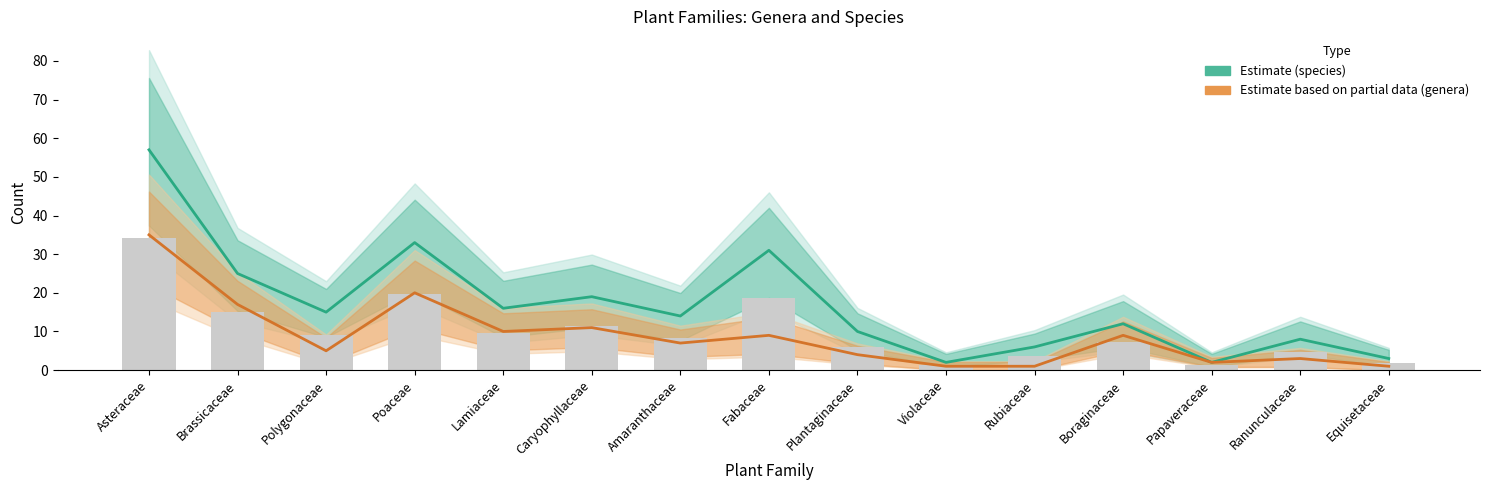

At which label does species reach its peak?

Asteraceae